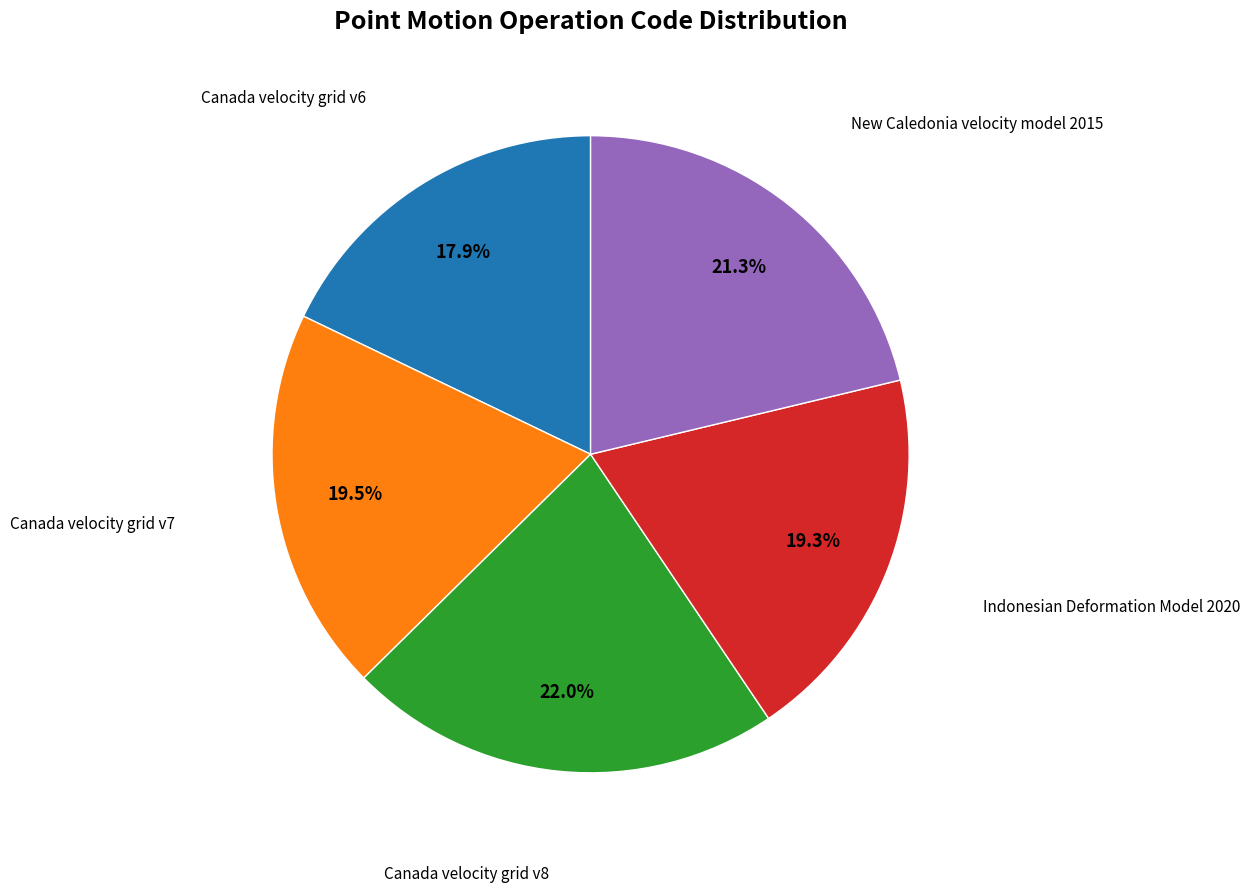

Does any single category account for the majority?

No